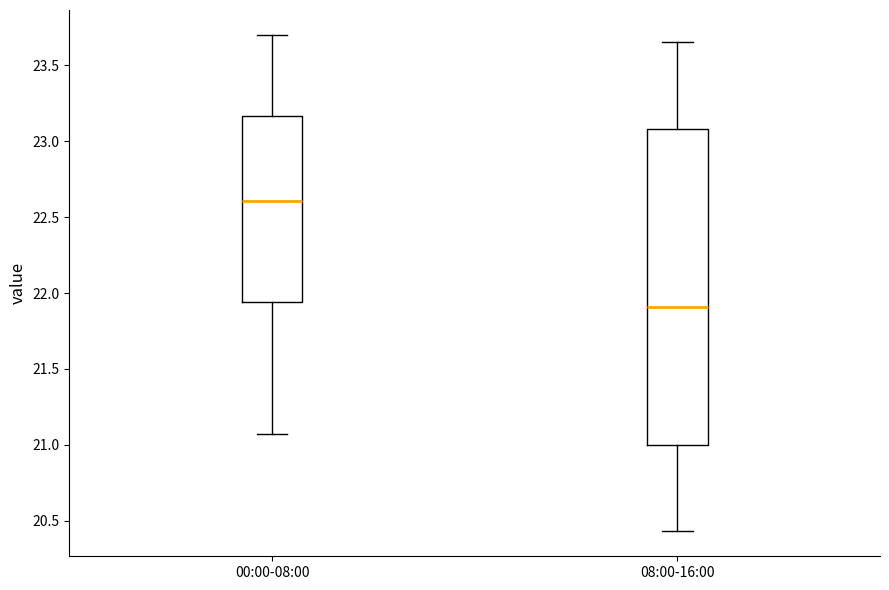

Where is the upper edge of the box for 00:00-08:00 on the y-axis? The values are not printed on the chart, so give them approximately, as read against the axis.

23.15